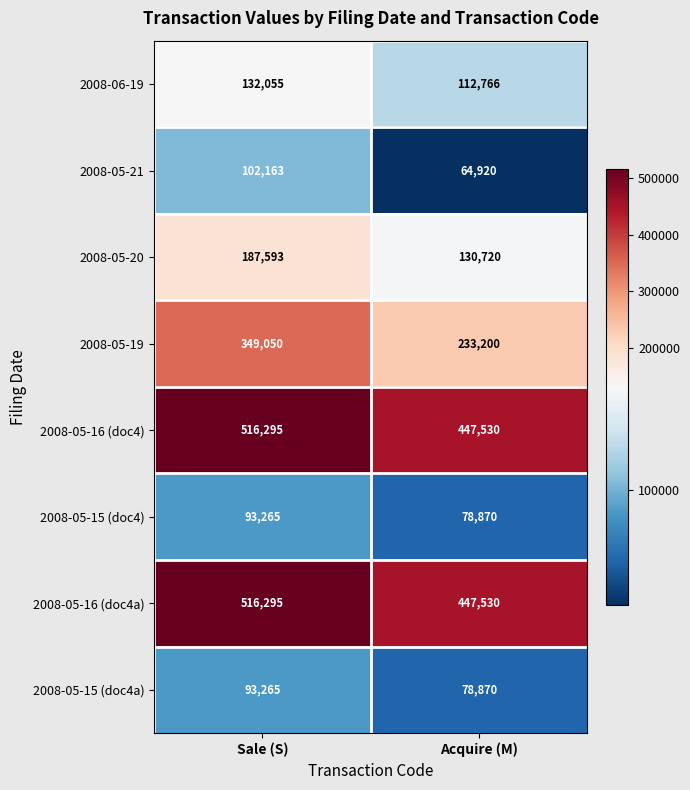

Read the 2008-05-15 (doc4) value at Acquire (M), to the nearest 10.

78870